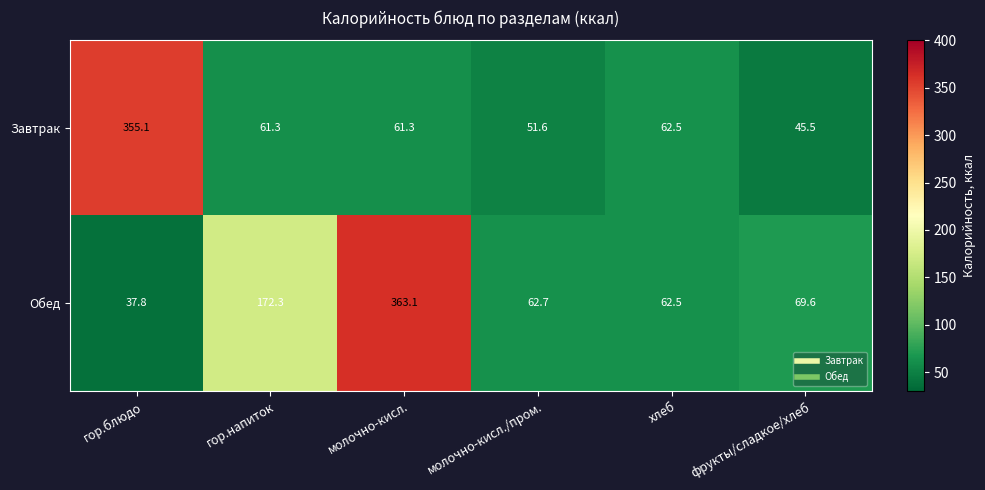

Which series has the largest range (max minus min)?

Обед